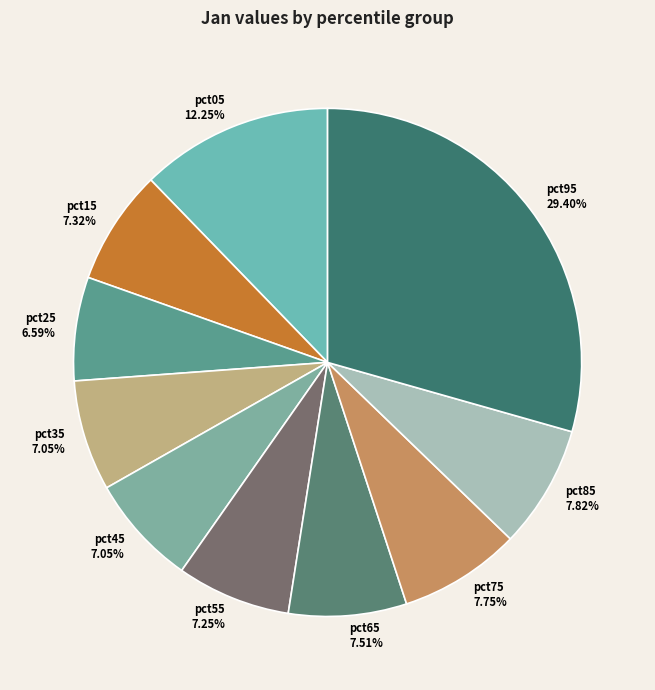

What is the largest slice in the pie chart?

pct95